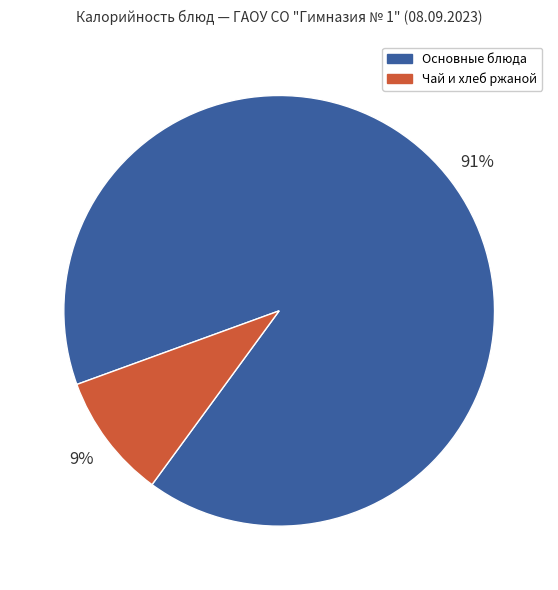

Is the sum of Основные блюда and Чай и хлеб ржаной greater than half?

Yes